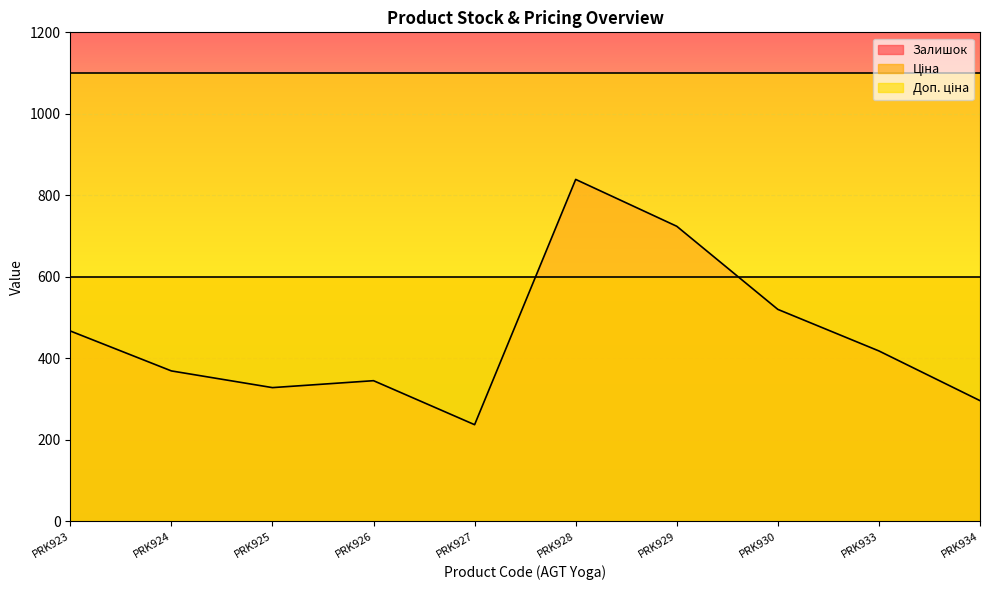

At which category is the sum across all series the highest?

PRK928